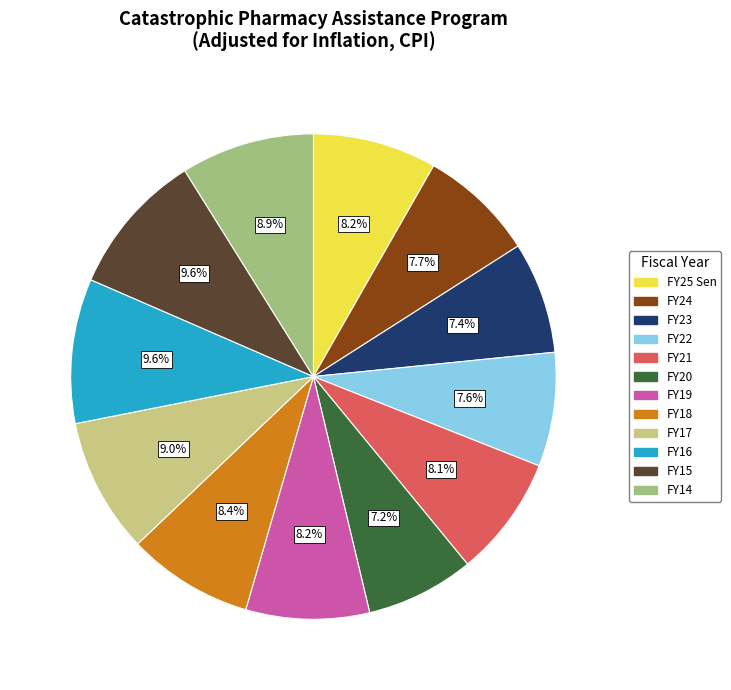

To the nearest percent, what percentage of the pie is FY19?

8%